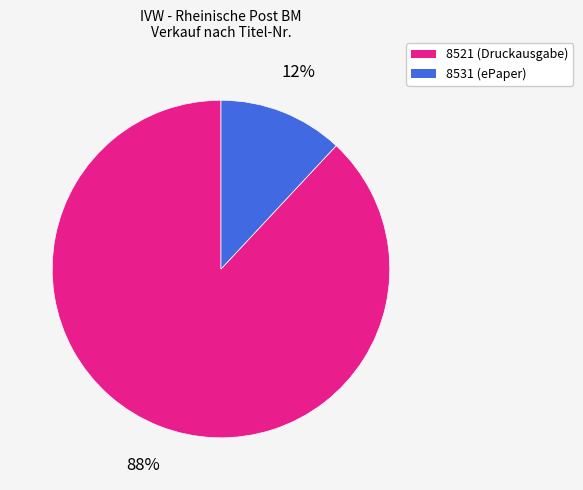

To the nearest percent, what portion does 8531 represent?

12%